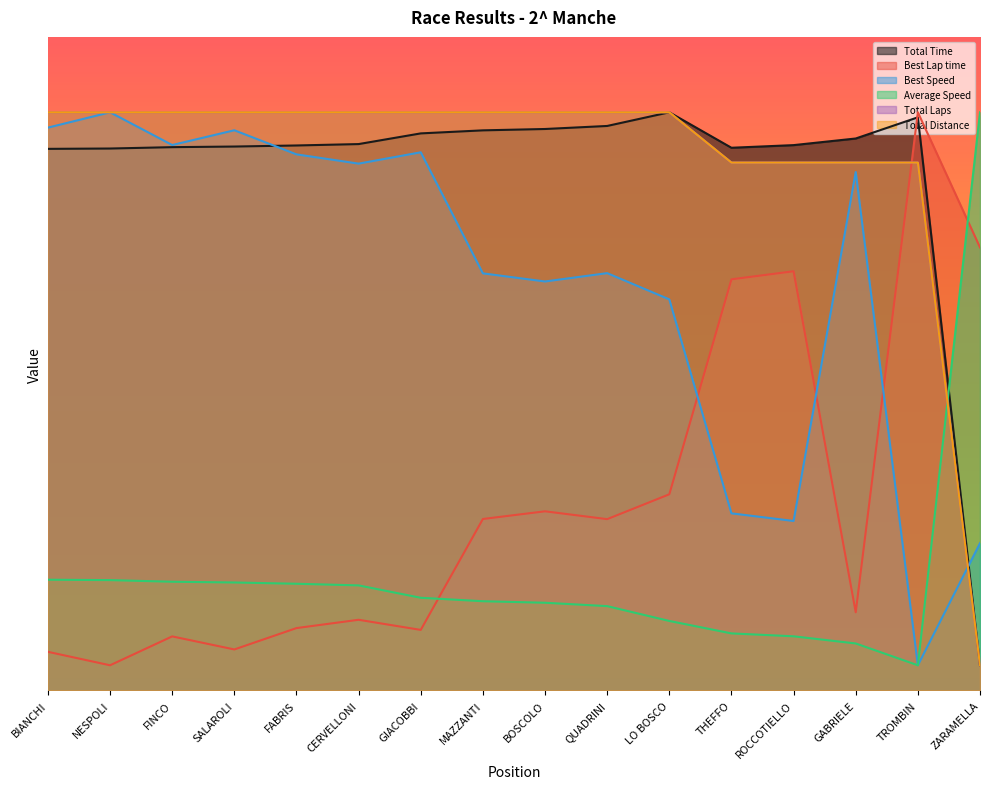

How many data points in Total Distance are less than 115?

5